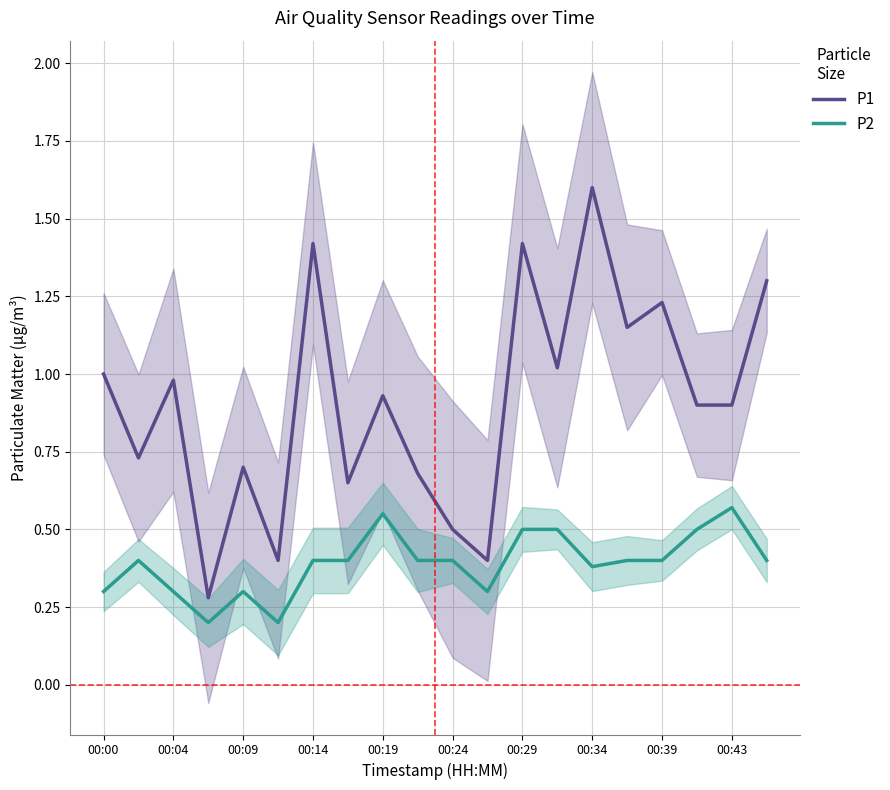

Does the chart have visible grid lines?

Yes